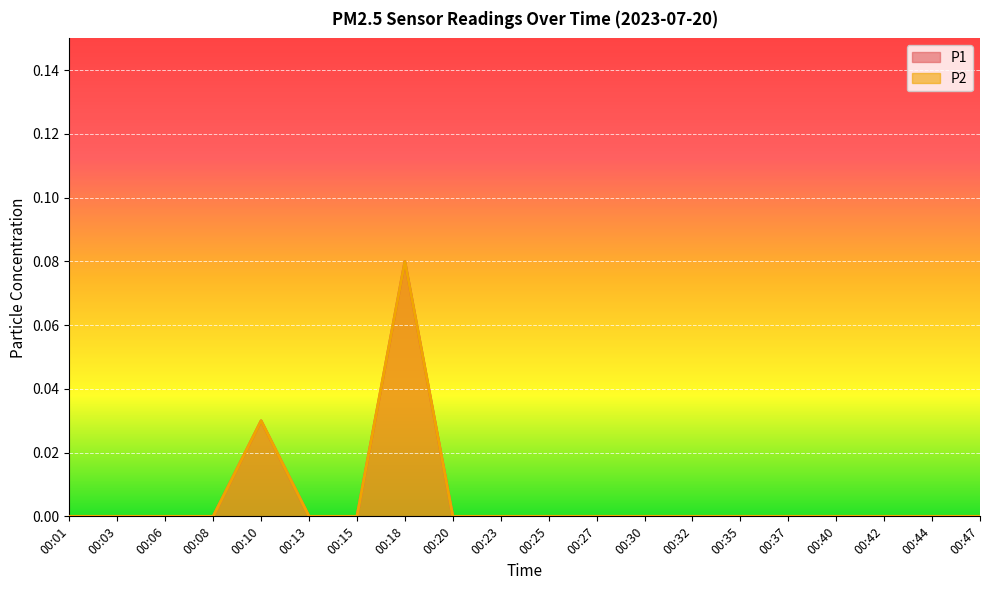

Which series has the widest spread of values?

P1